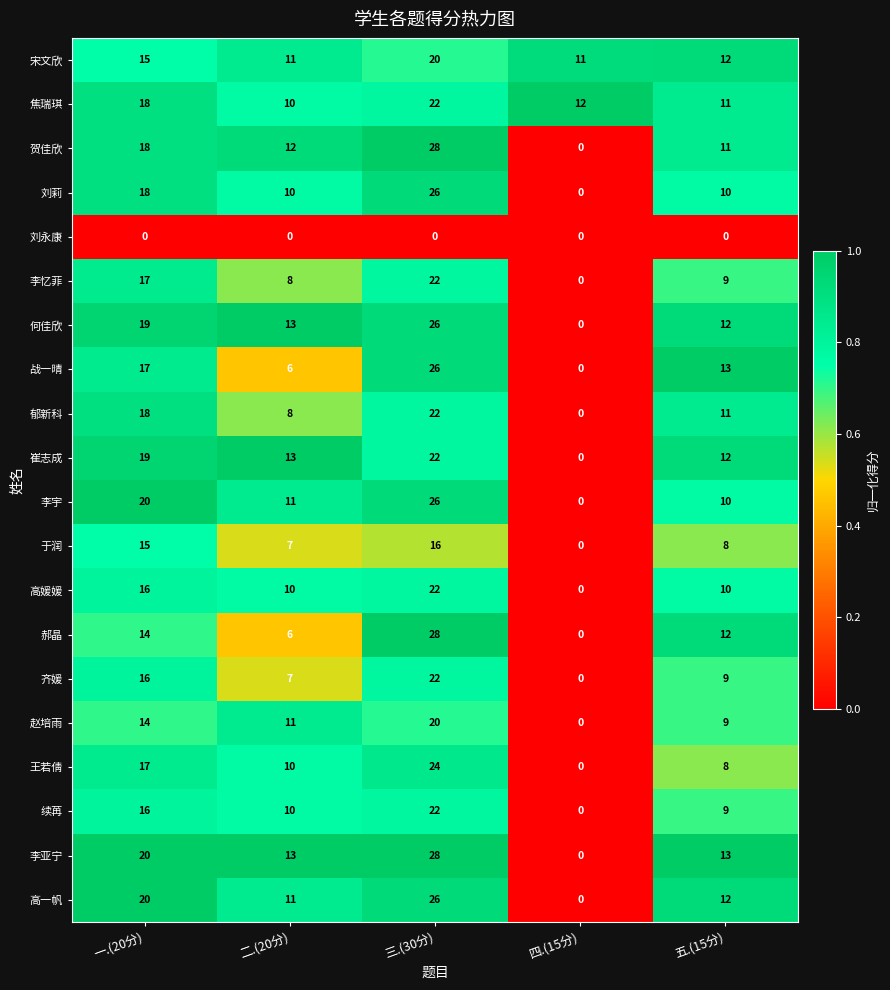

What is the greatest value displayed?

28